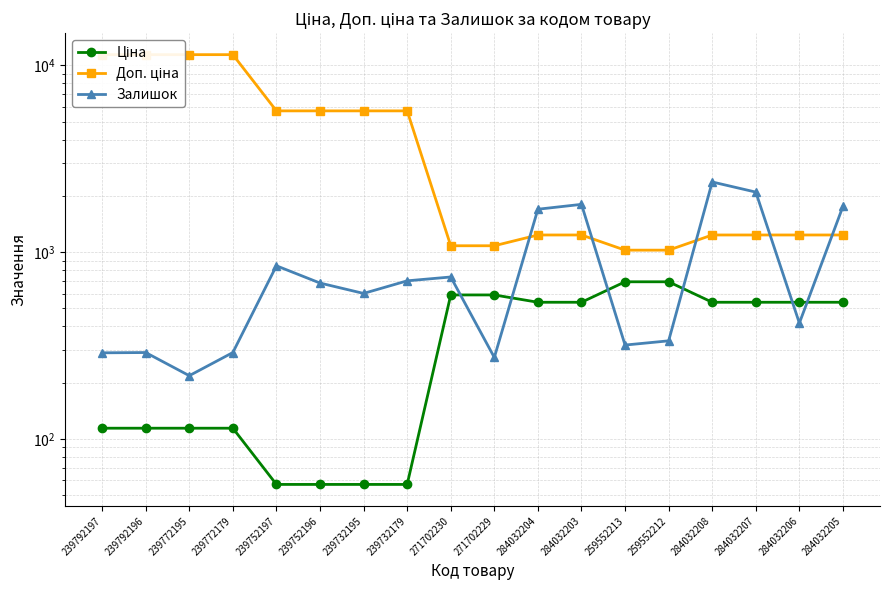

Reading left to right, what are all the values shown in this chart?

Ціна: 114.1	114.1	114.1	114.1	57.0	57.0	57.0	57.0	589.9	589.9	539.0	539.0	693.7	693.7	539.0	539.0	539.0	539.0
Доп. ціна: 11410.0	11410.0	11410.0	11410.0	5705.0	5705.0	5705.0	5705.0	1081.7	1081.7	1235.4	1235.4	1024.6	1024.6	1235.4	1235.4	1235.4	1235.4
Залишок: 289.0	290.0	218.0	290.0	845.0	683.0	601.0	702.0	736.0	273.0	1697.0	1802.0	318.0	335.0	2375.0	2096.0	417.0	1757.0